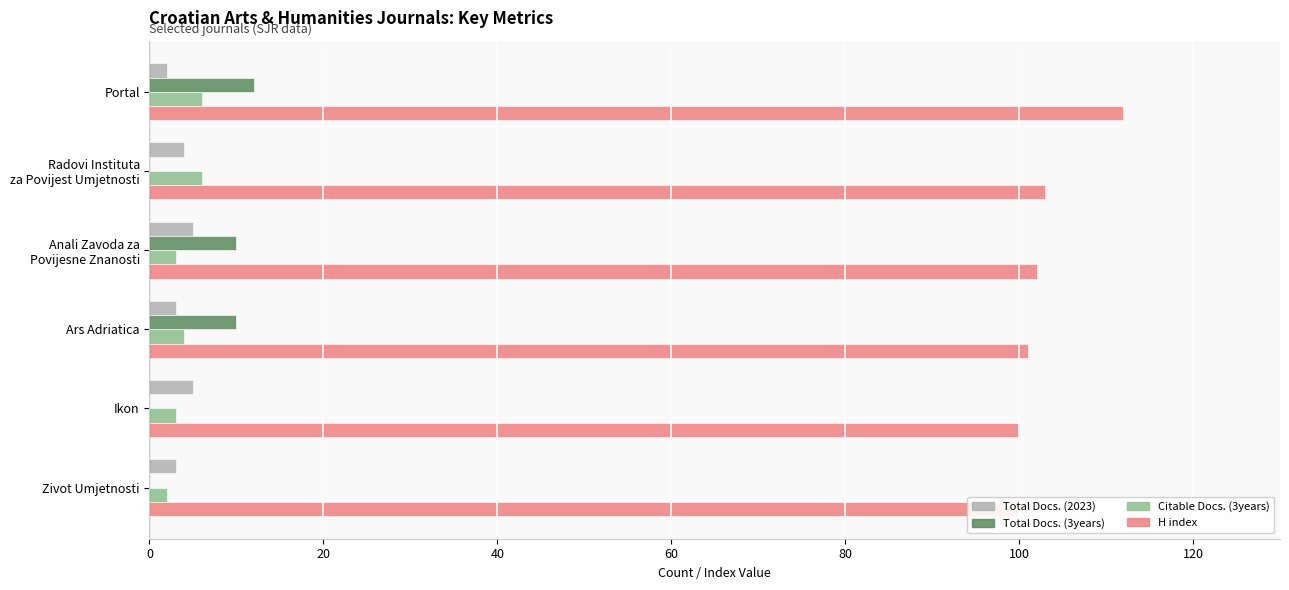

At Portal, list the series in order from largest to smallest.

H index, Total Docs. (3years), Citable Docs. (3years), Total Docs. (2023)